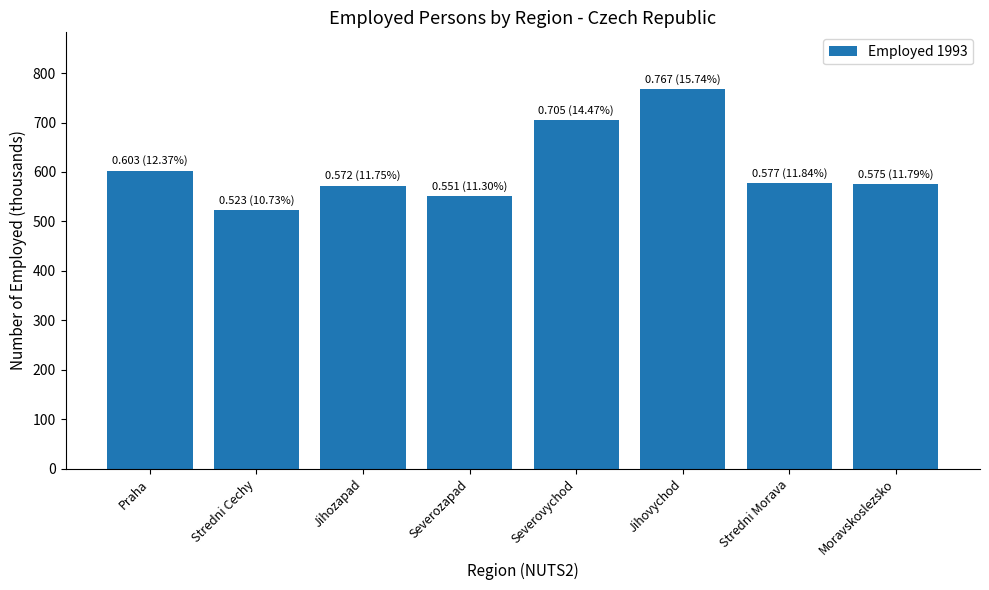

True or false: the data shows 574.7 at Moravskoslezsko.

True